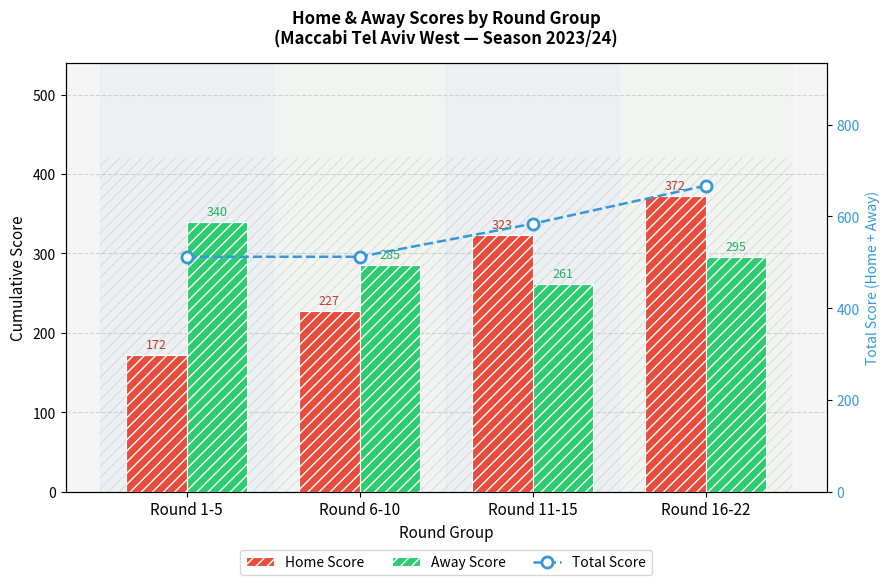

Is it true that Total Score equals 512 at Round 1-5?

True